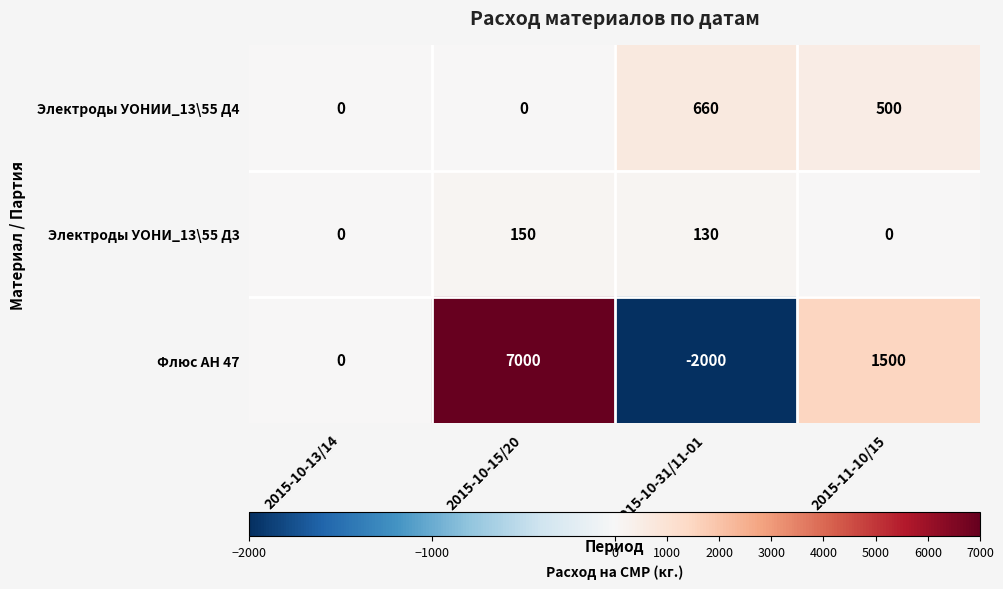

Where is Электроды УОНИИ_13\55 Д4 nearest to the value 330?

2015-11-10/15